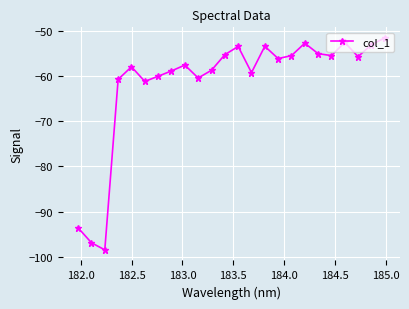

How many interior local valleys (lower than both neighbors) does the data have?

7